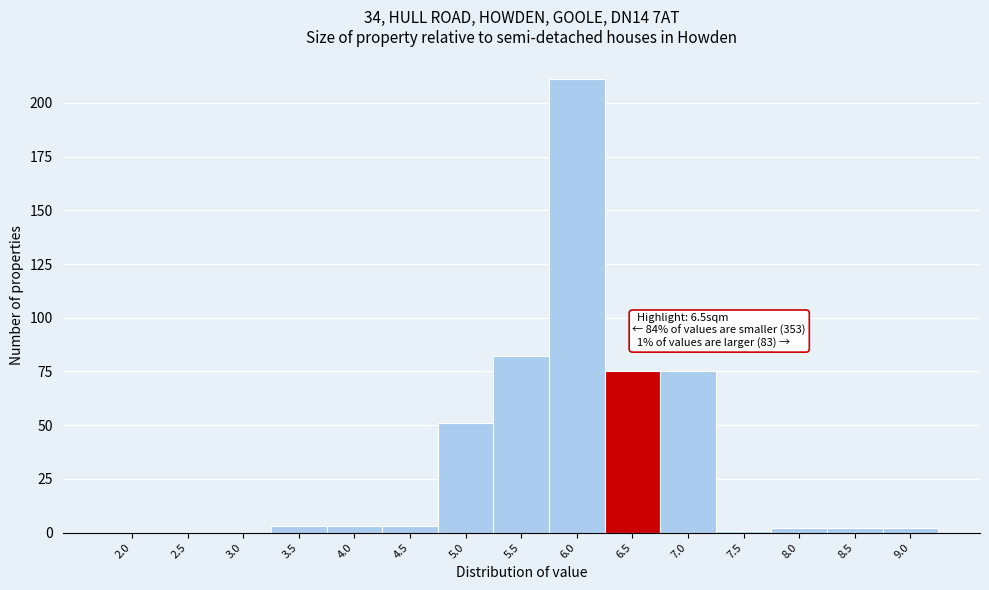

Reading left to right, what are all the values shown in this chart?

2.0=0	2.5=0	3.0=0	3.5=3	4.0=3	4.5=3	5.0=51	5.5=82	6.0=211	6.5=75	7.0=75	7.5=1	8.0=2	8.5=2	9.0=2